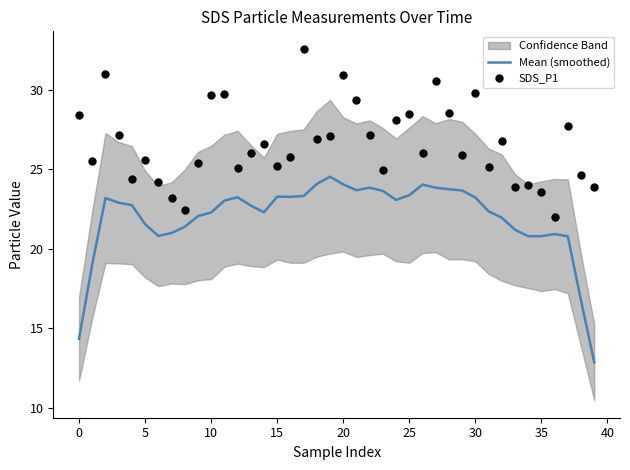

Is the value of Mean (smoothed) at 21 greater than the value of SDS_P1 at 39?

No